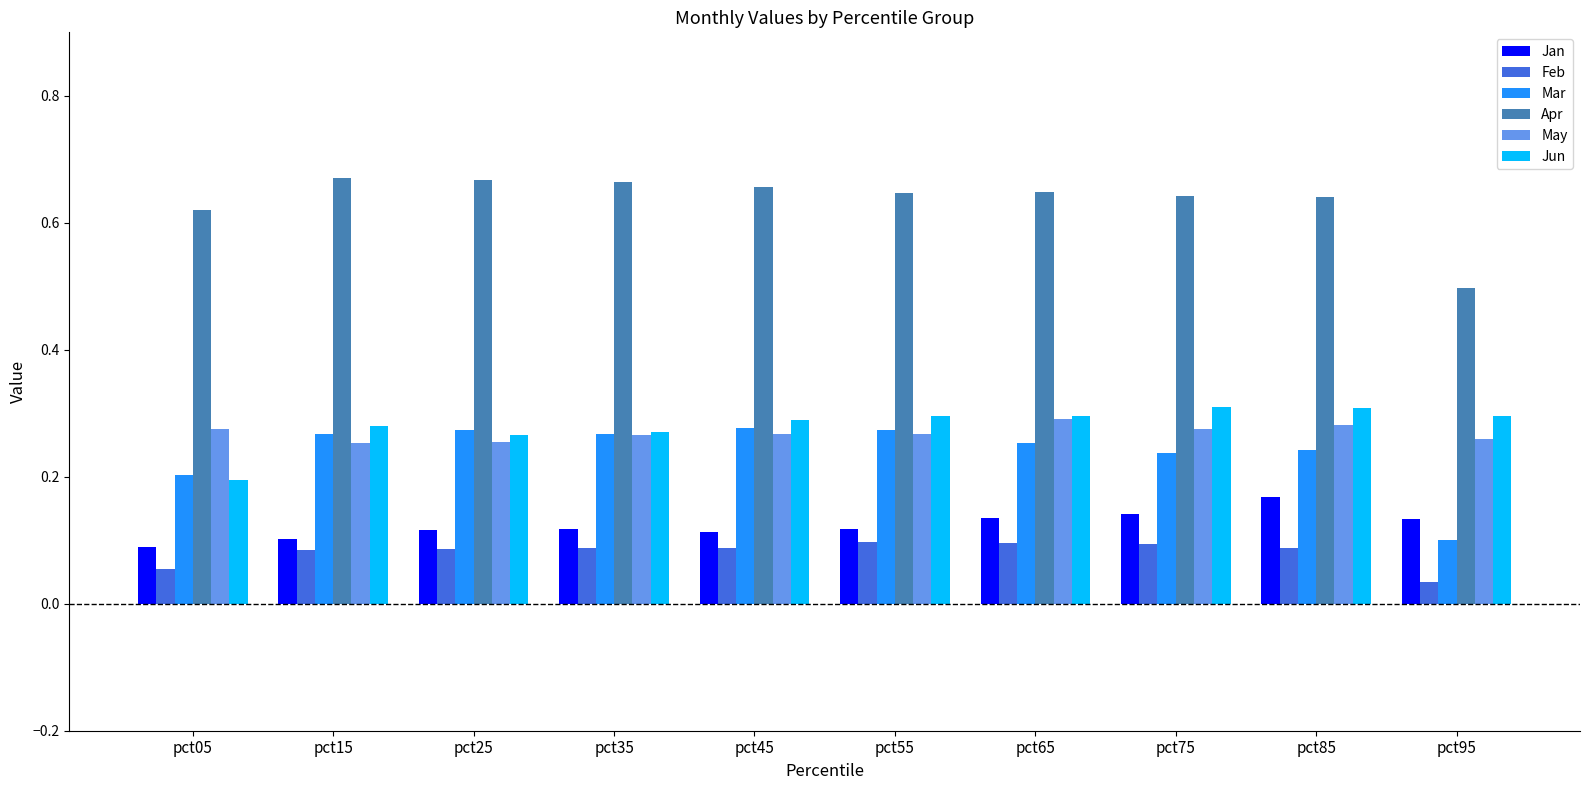

The value of May at pct45 is 0.4. True or false?

False